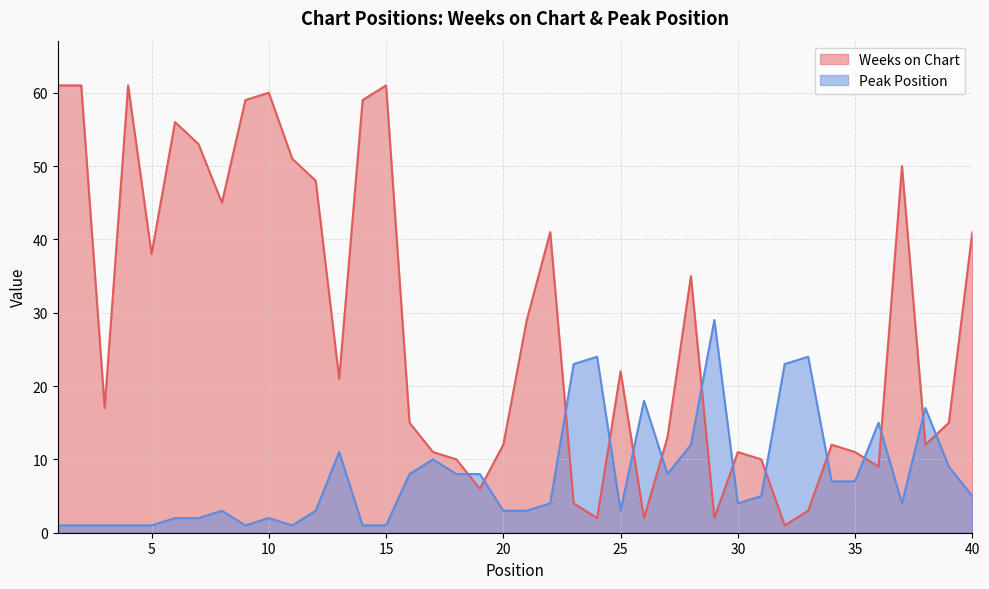

At which category is the sum across all series the highest?

1